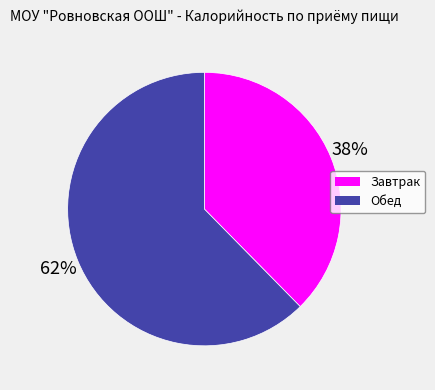

Rank the categories by value from highest to lowest.

Обед, Завтрак